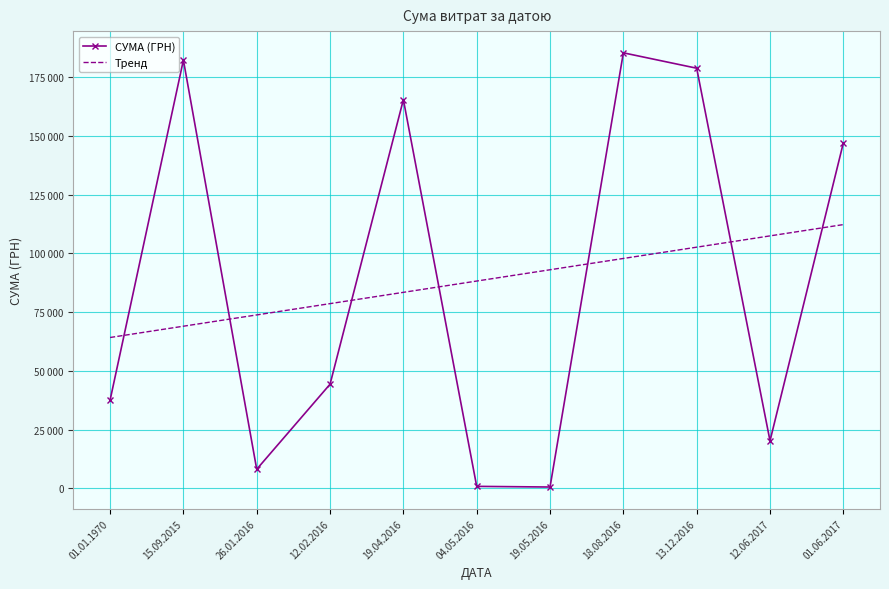

What are all the series names shown in the legend?

СУМА (ГРН), Тренд